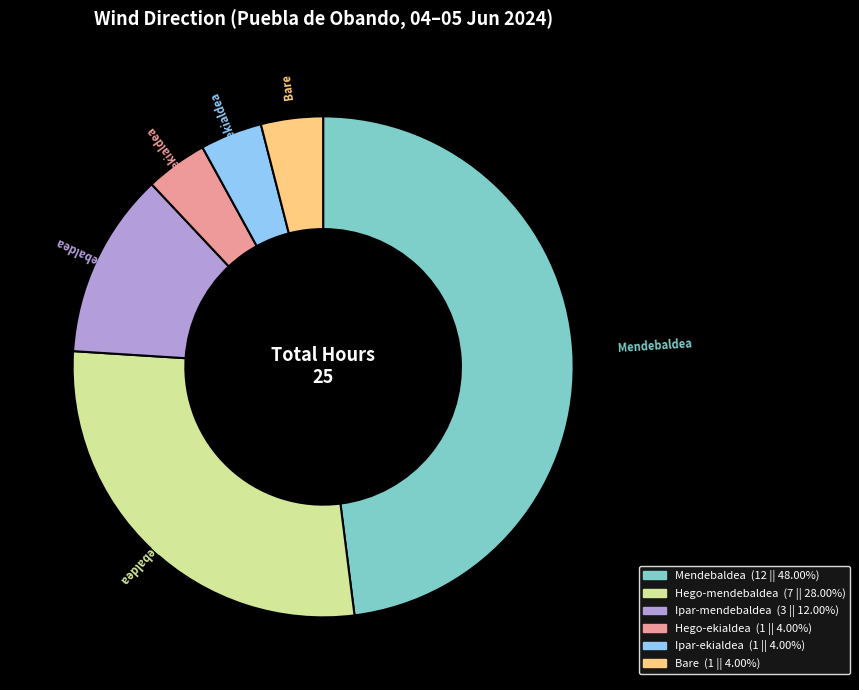

Approximately how many times larger is the value at Mendebaldea compared to Hego-mendebaldea?

1.7